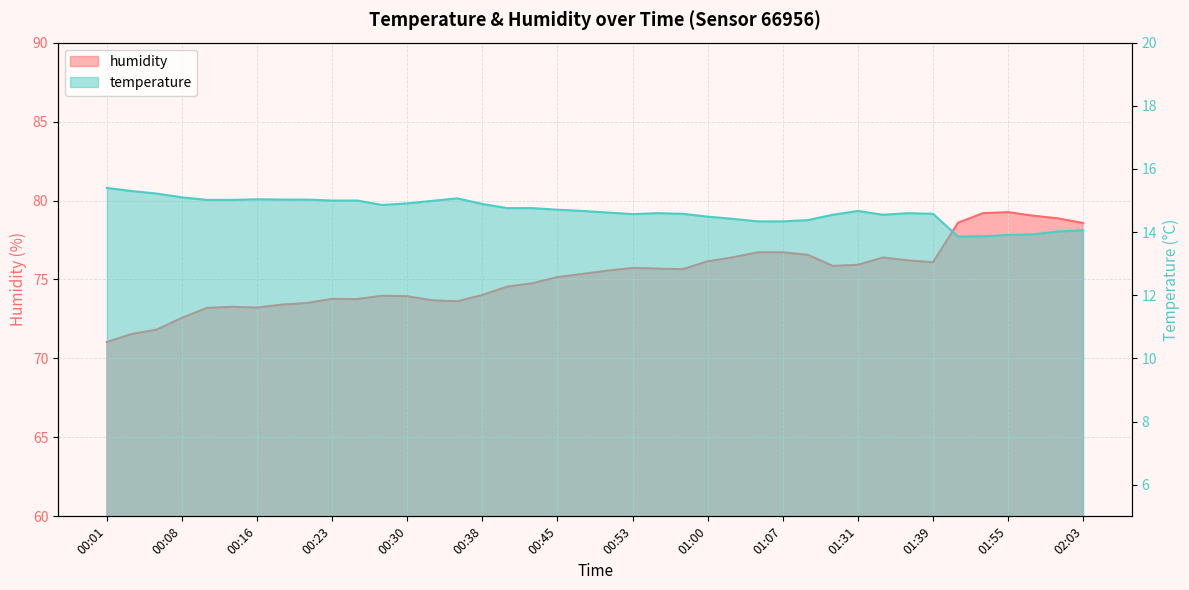

List the series in order of their overall mean, highest first.

humidity, temperature